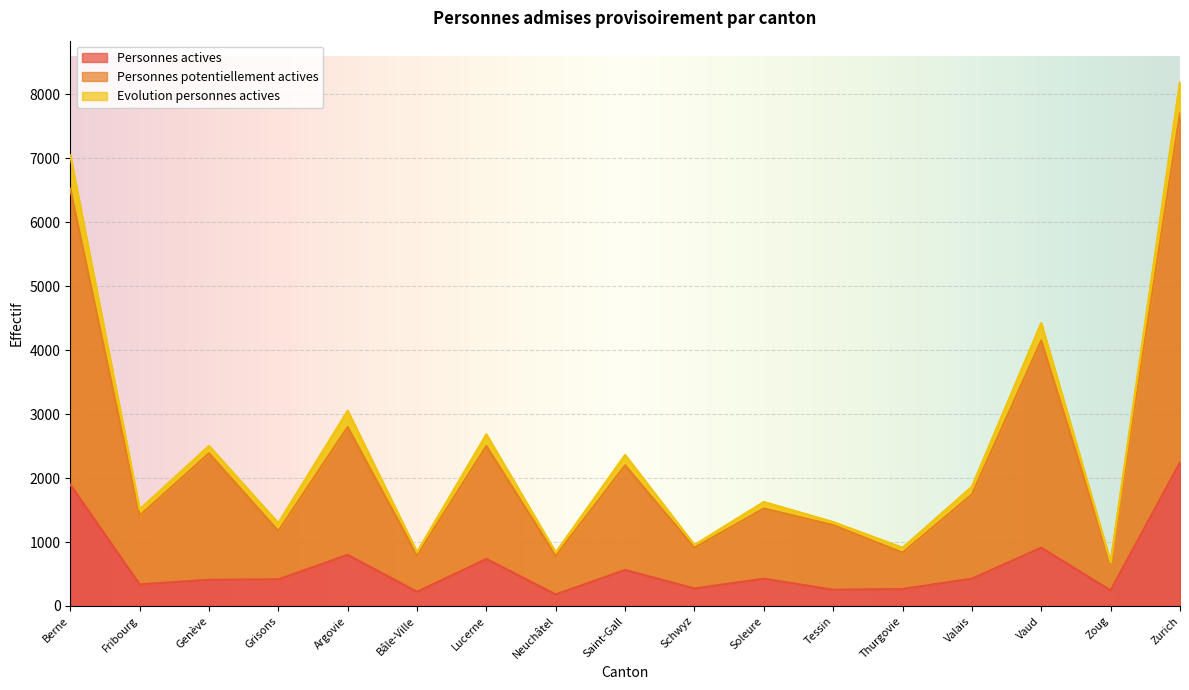

Where is the first local maximum for Personnes actives?

Argovie